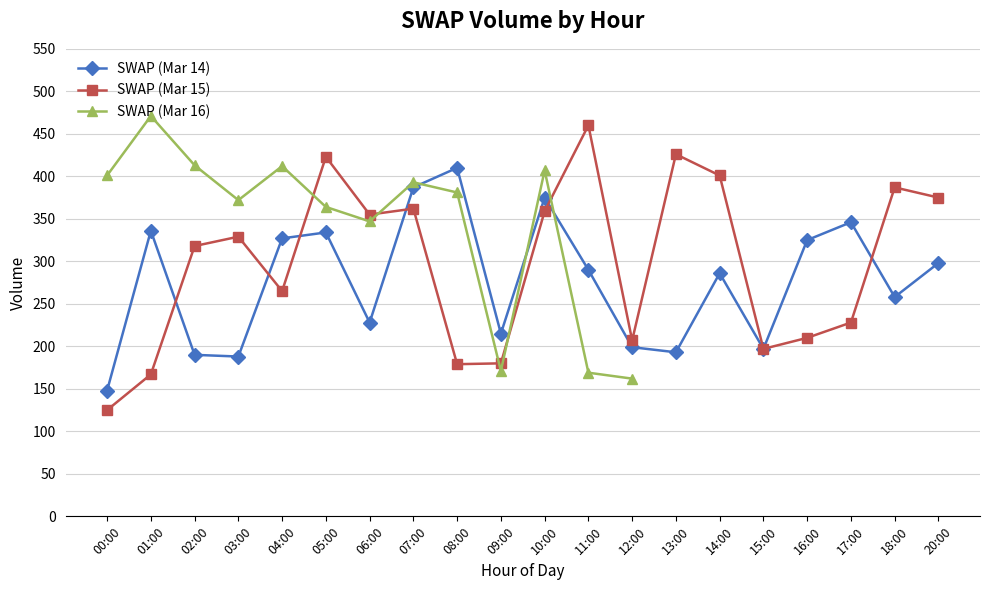

What is the value of the SWAP (Mar 14) point at the 15th from the left?

286